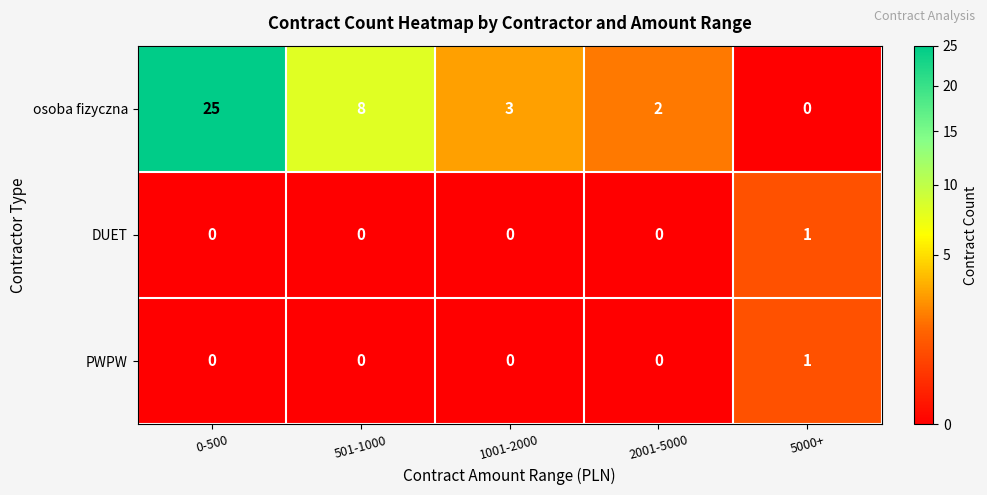

What is the average value of the osoba fizyczna series?

8